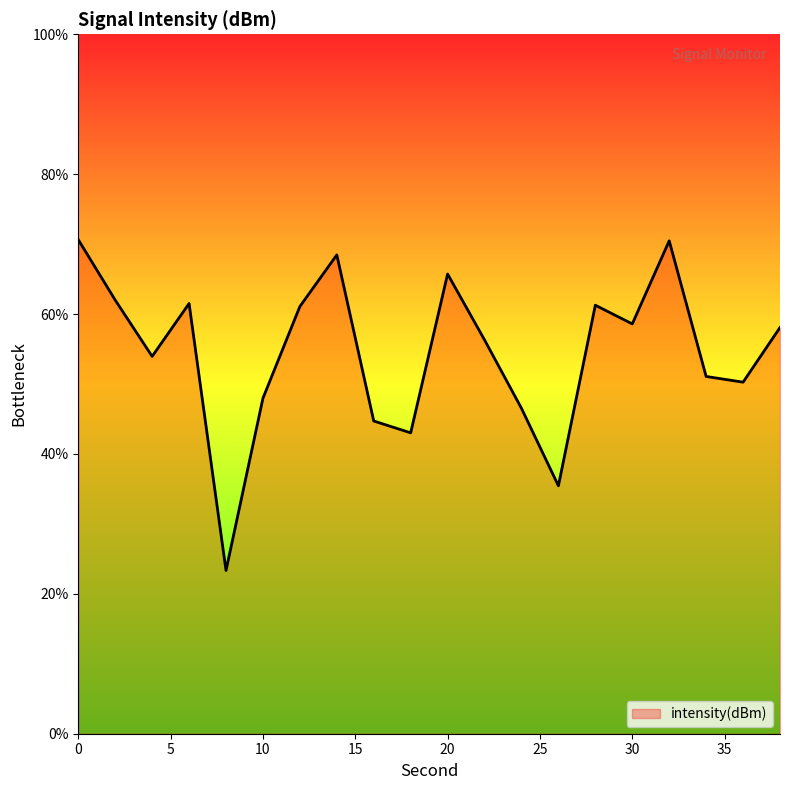

What is the minimum value shown in the chart?

23.3